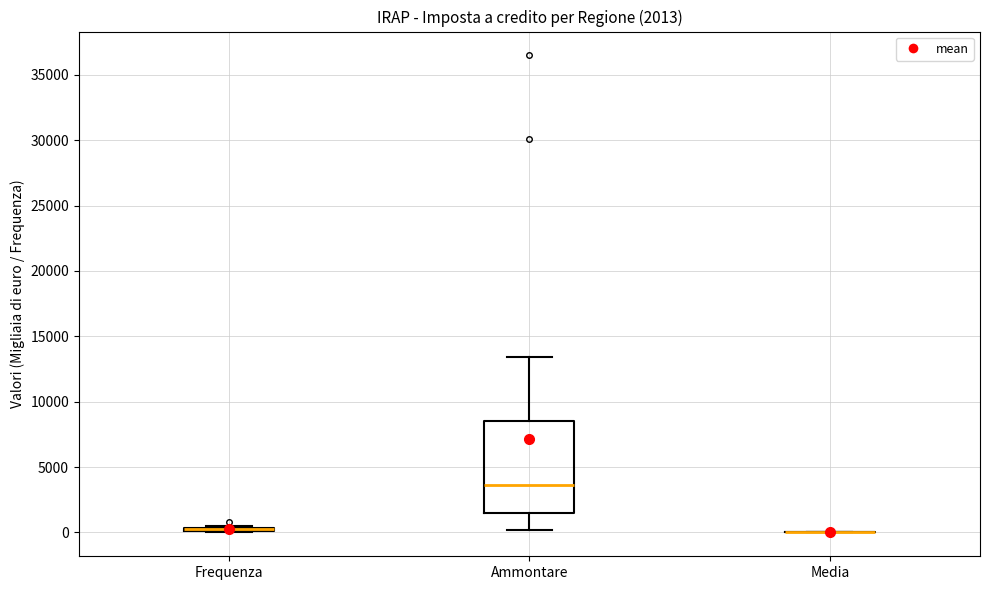

Comparing the boxes themselves (not the whiskers), which one is the tallest?

Ammontare